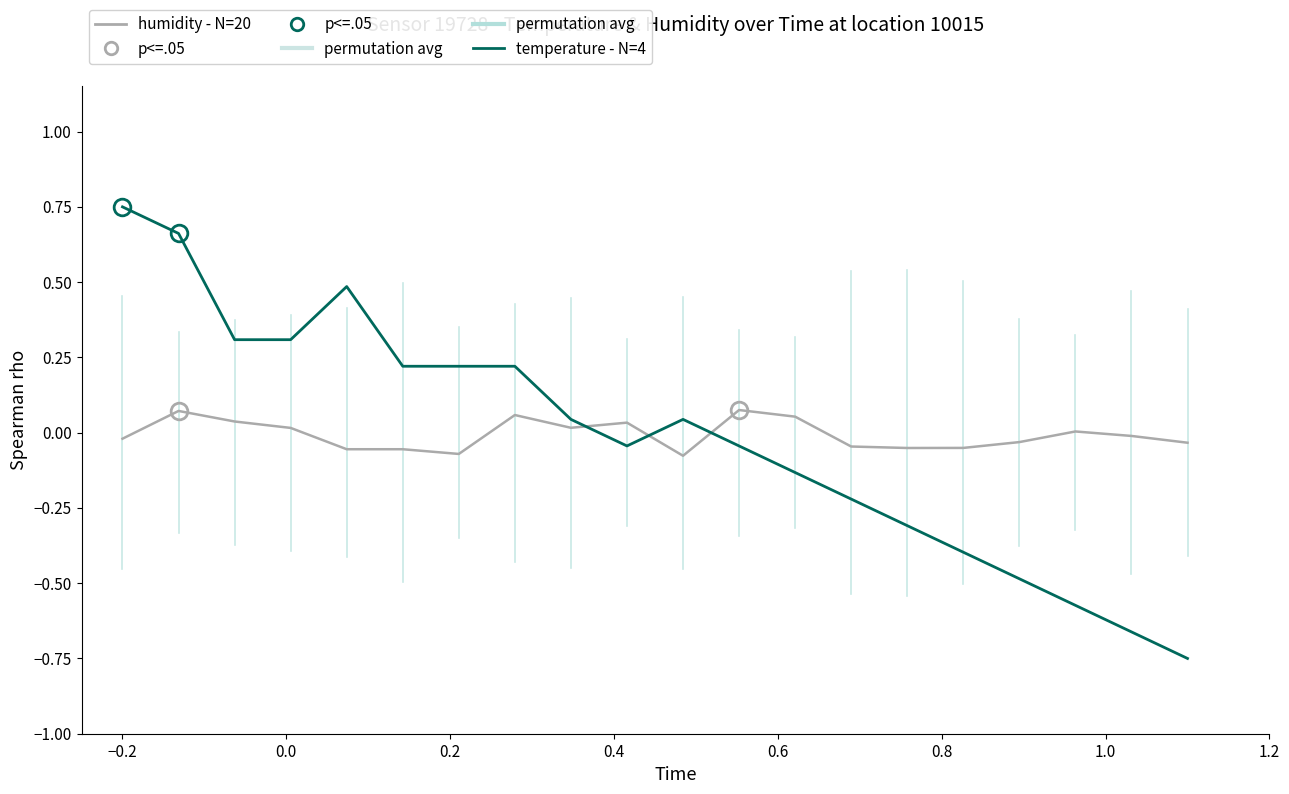

Which series has the largest range (max minus min)?

temperature - N=4